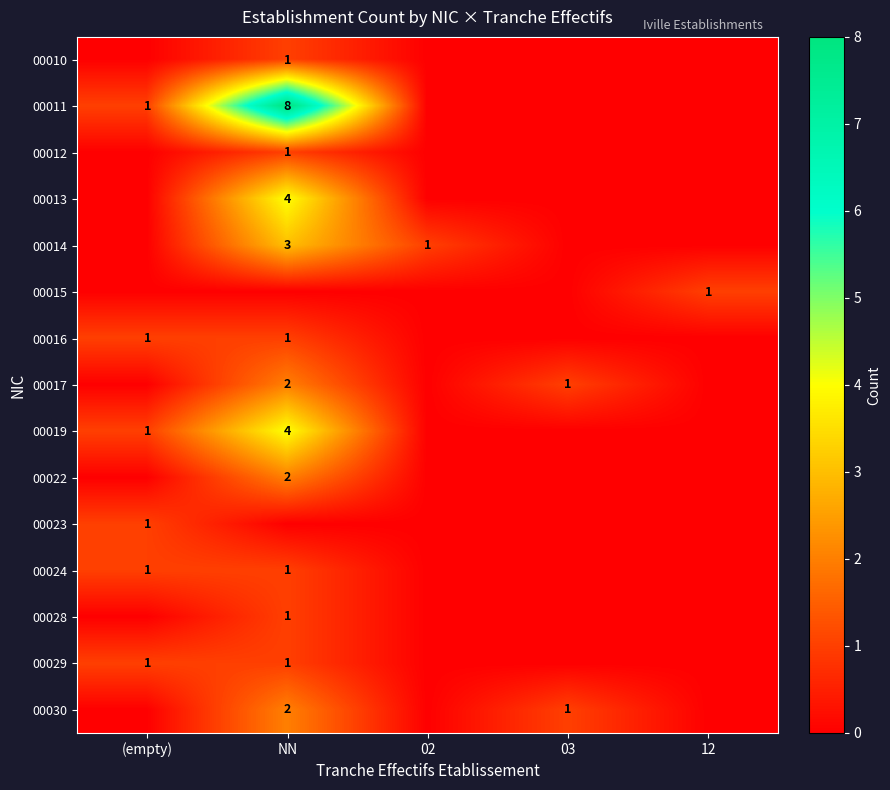

True or false: 00024 has a value of 1 at NN.

True